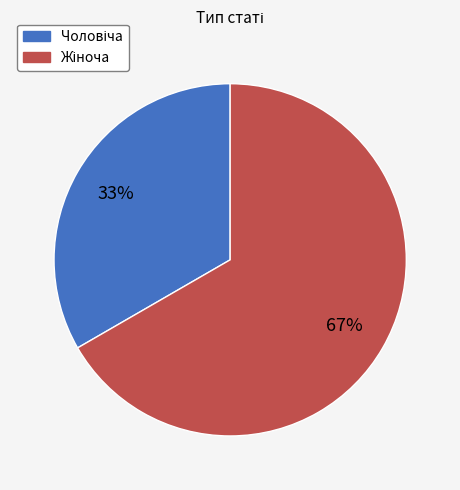

Count the number of slices in the pie.

2